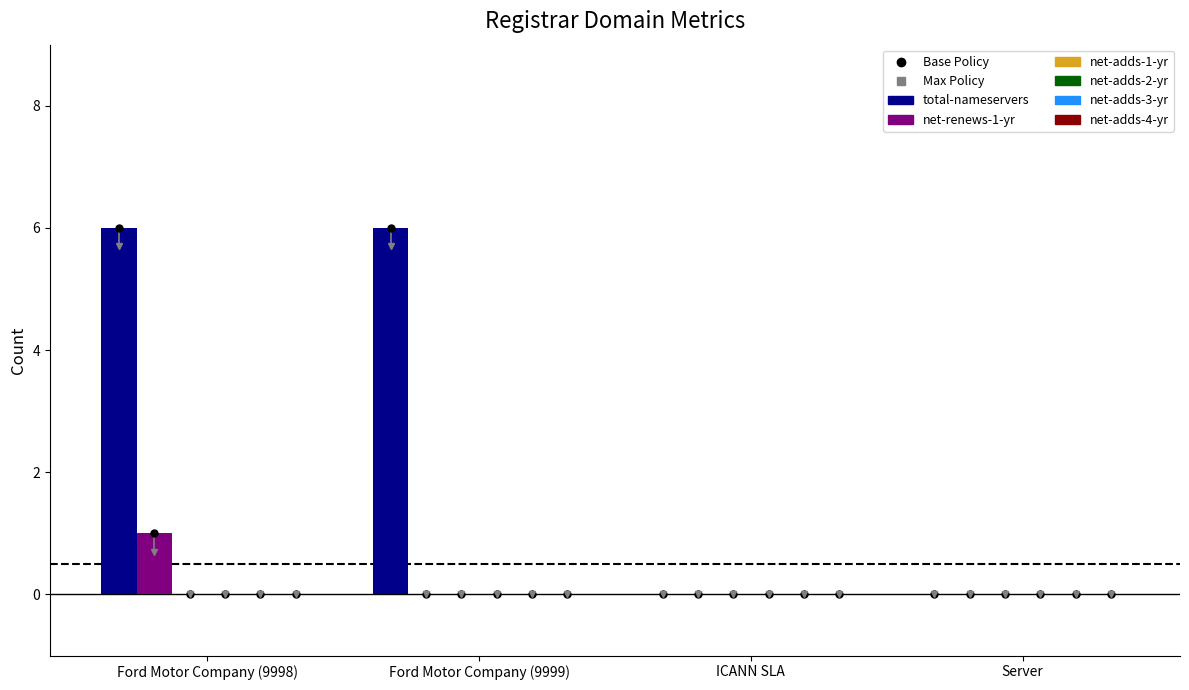

What is the greatest value displayed?

6